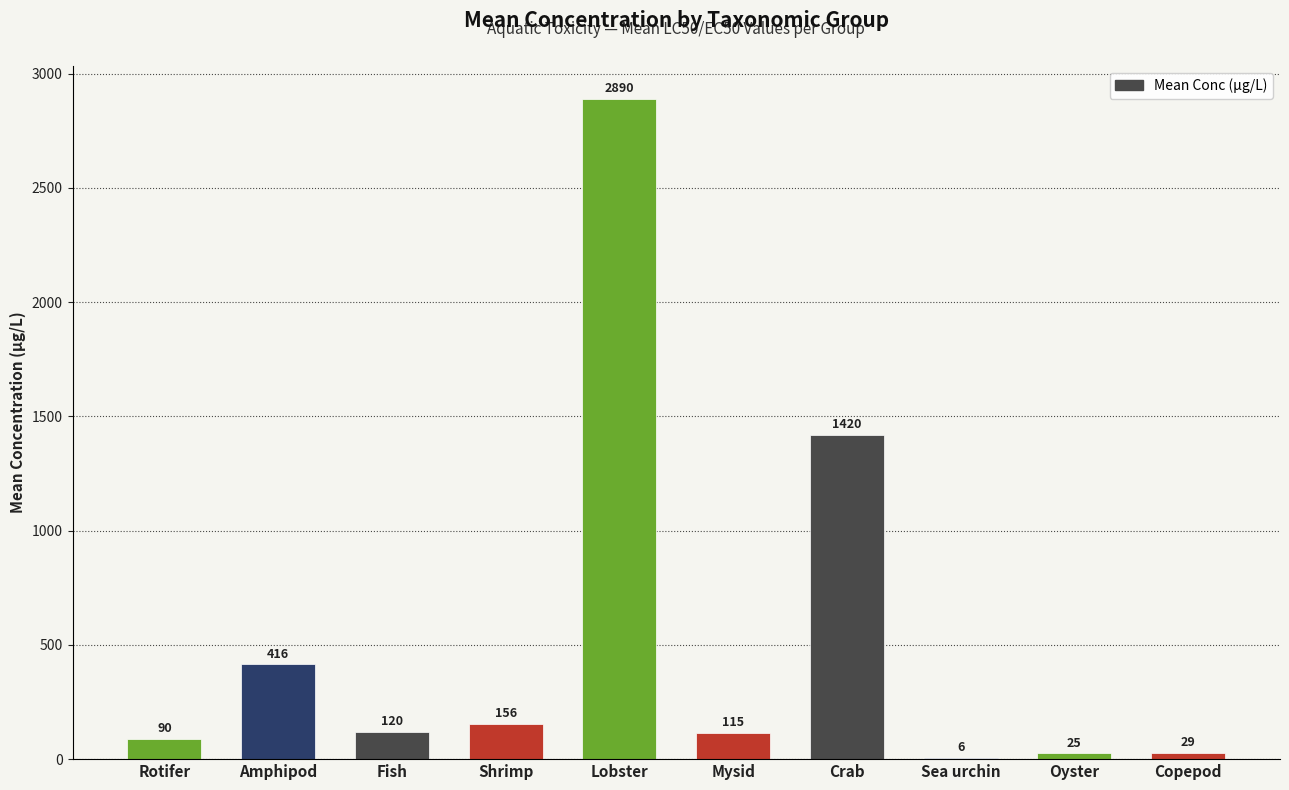

At which label does the data first exceed 120?

Amphipod